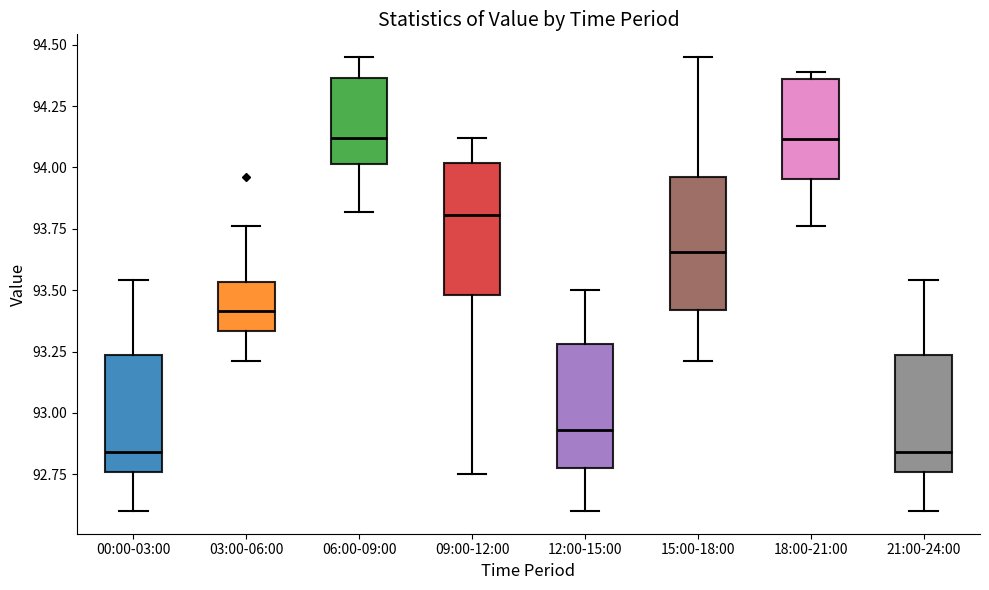

Reading left to right, transcribe this box plot: for each box, give where its median line is, the range the box spans, and where its two whiskers end, as read against the y-axis. The values are not printed on the chart, so give them approximately, as read against the axis.

00:00-03:00: median 92.85, box 92.75 to 93.25, whiskers 92.60 to 93.55
03:00-06:00: median 93.40, box 93.35 to 93.55, whiskers 93.20 to 93.75
06:00-09:00: median 94.10, box 94.00 to 94.35, whiskers 93.80 to 94.45
09:00-12:00: median 93.80, box 93.50 to 94.00, whiskers 92.75 to 94.10
12:00-15:00: median 92.95, box 92.80 to 93.30, whiskers 92.60 to 93.50
15:00-18:00: median 93.65, box 93.40 to 93.95, whiskers 93.20 to 94.45
18:00-21:00: median 94.10, box 93.95 to 94.35, whiskers 93.75 to 94.40
21:00-24:00: median 92.85, box 92.75 to 93.25, whiskers 92.60 to 93.55